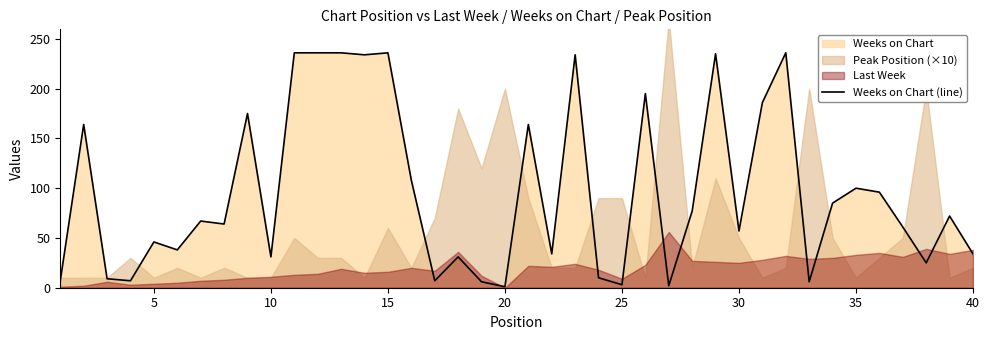

True or false: there are more than 2 points higher than both neighbors.

True